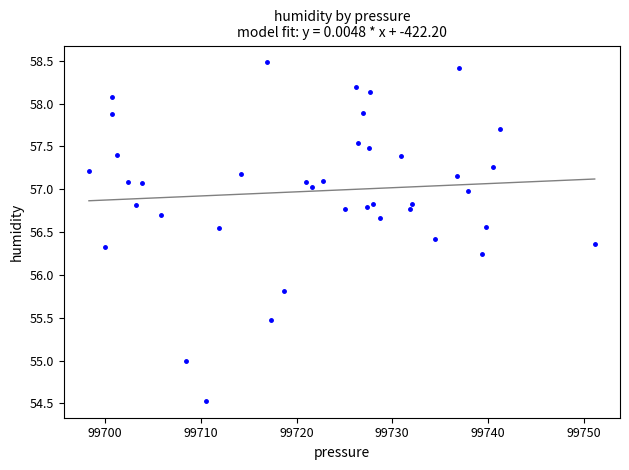

What Y value in the scatter plot is closest to 56?

55.8